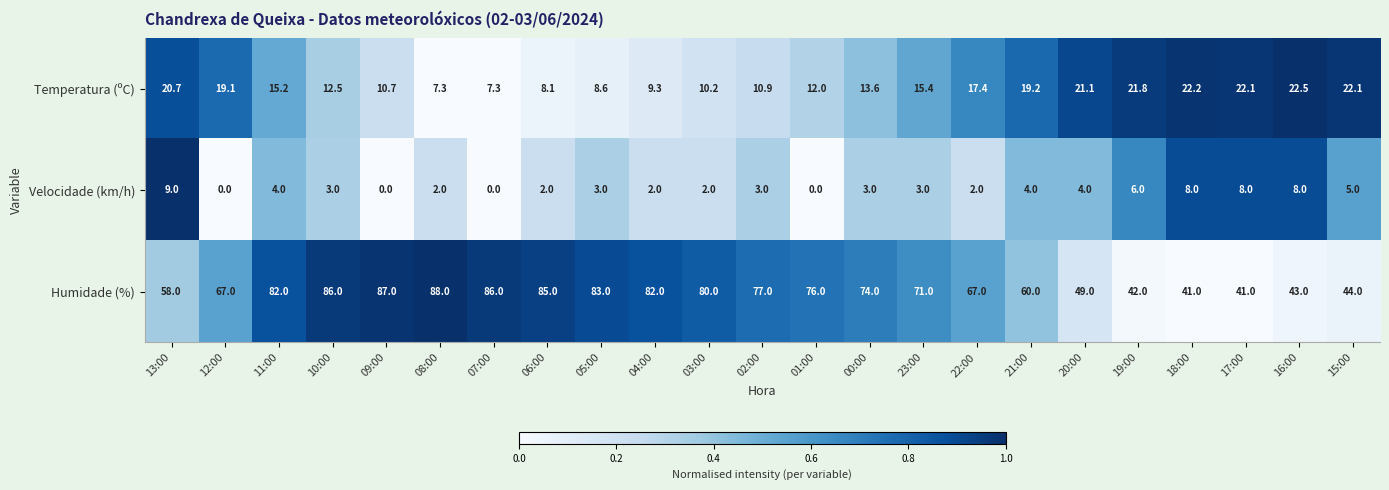

At which category does the chart reach its peak across all series?

08:00